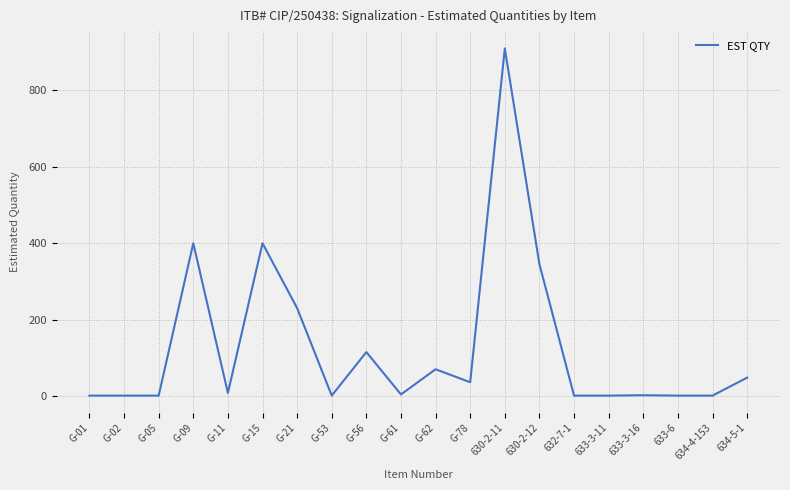

What is the sum of the values at 634-4-153 and 634-5-1?

49